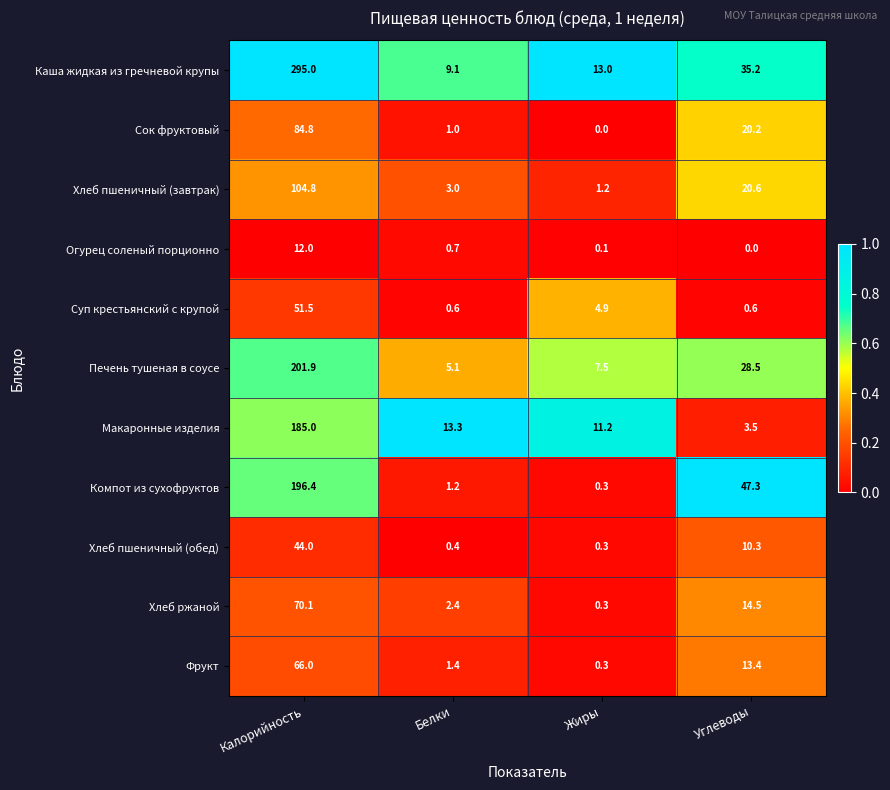

What is the total value across all series at Углеводы?

194.1